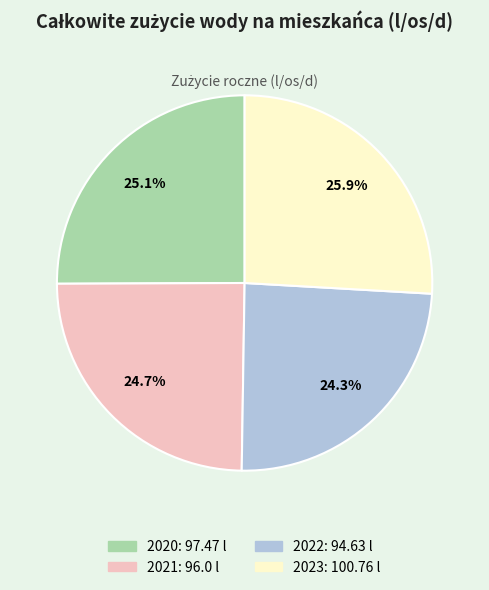

Which category has the biggest portion of the pie?

2023